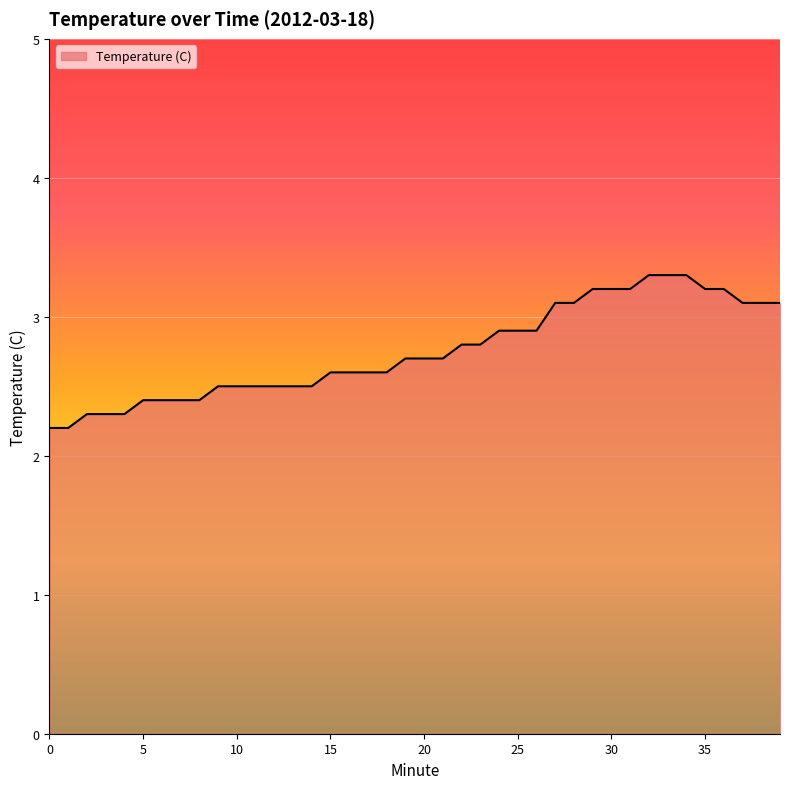

What is the maximum value shown in the chart?

3.3